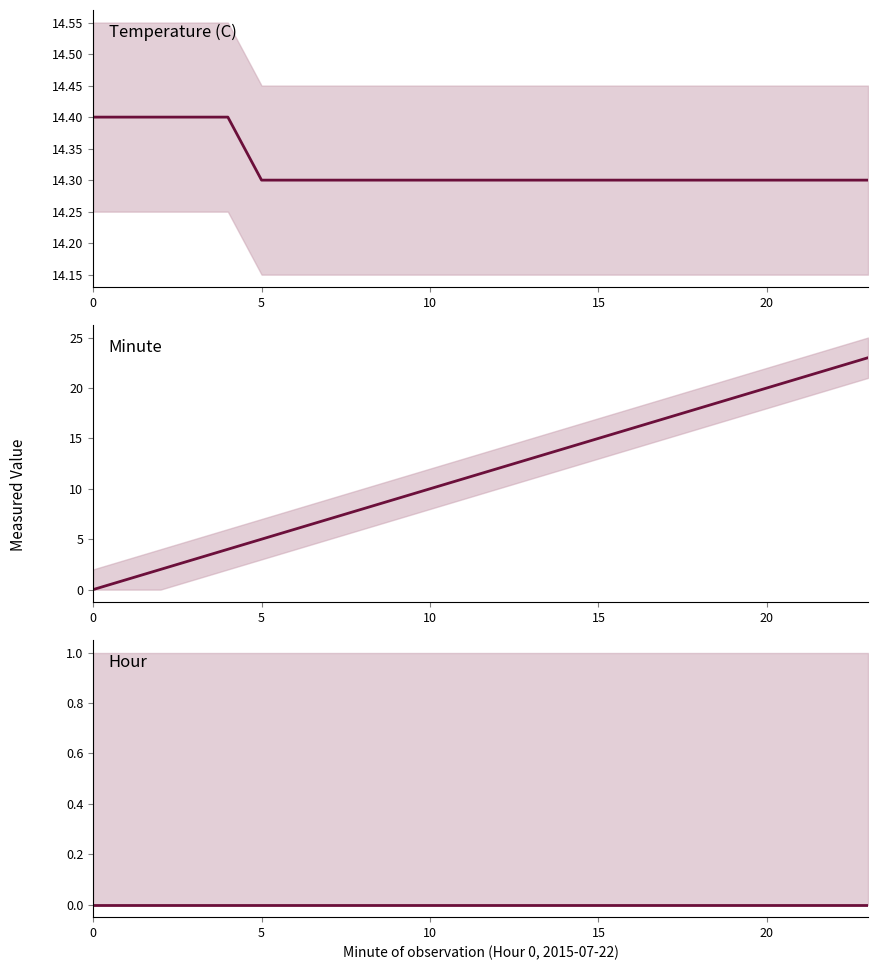

List the series in order of their overall mean, highest first.

Temperature (C), Minute, Hour